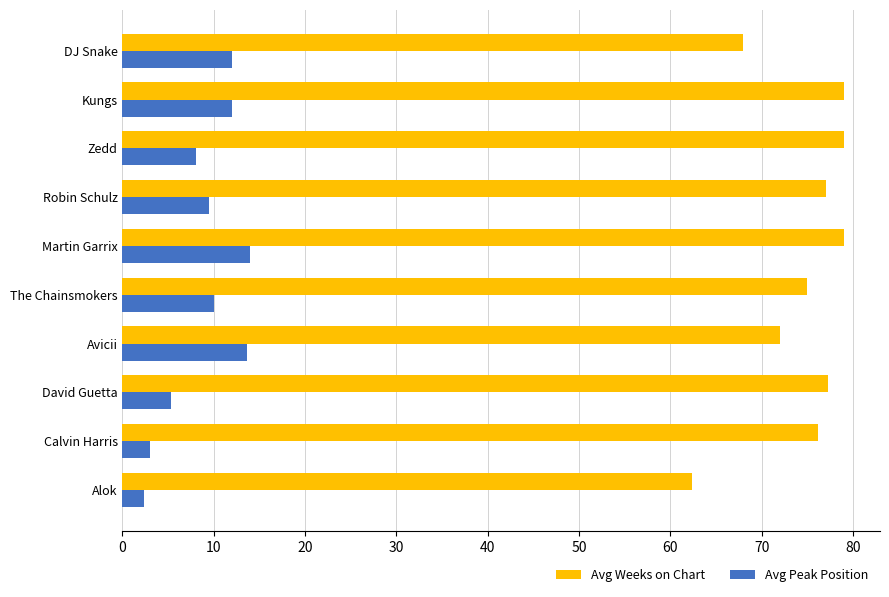

What is the approximate value of Avg Peak Position at David Guetta?

5.3